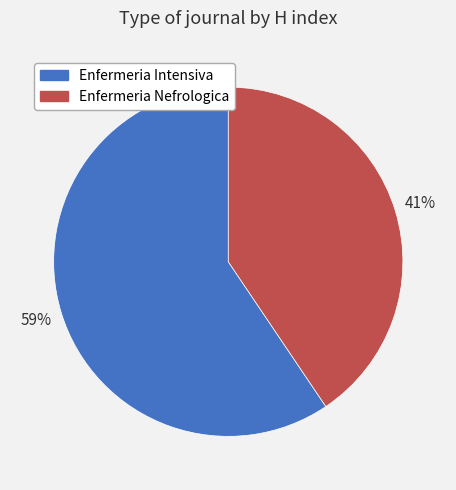

How many slices are in this pie chart?

2